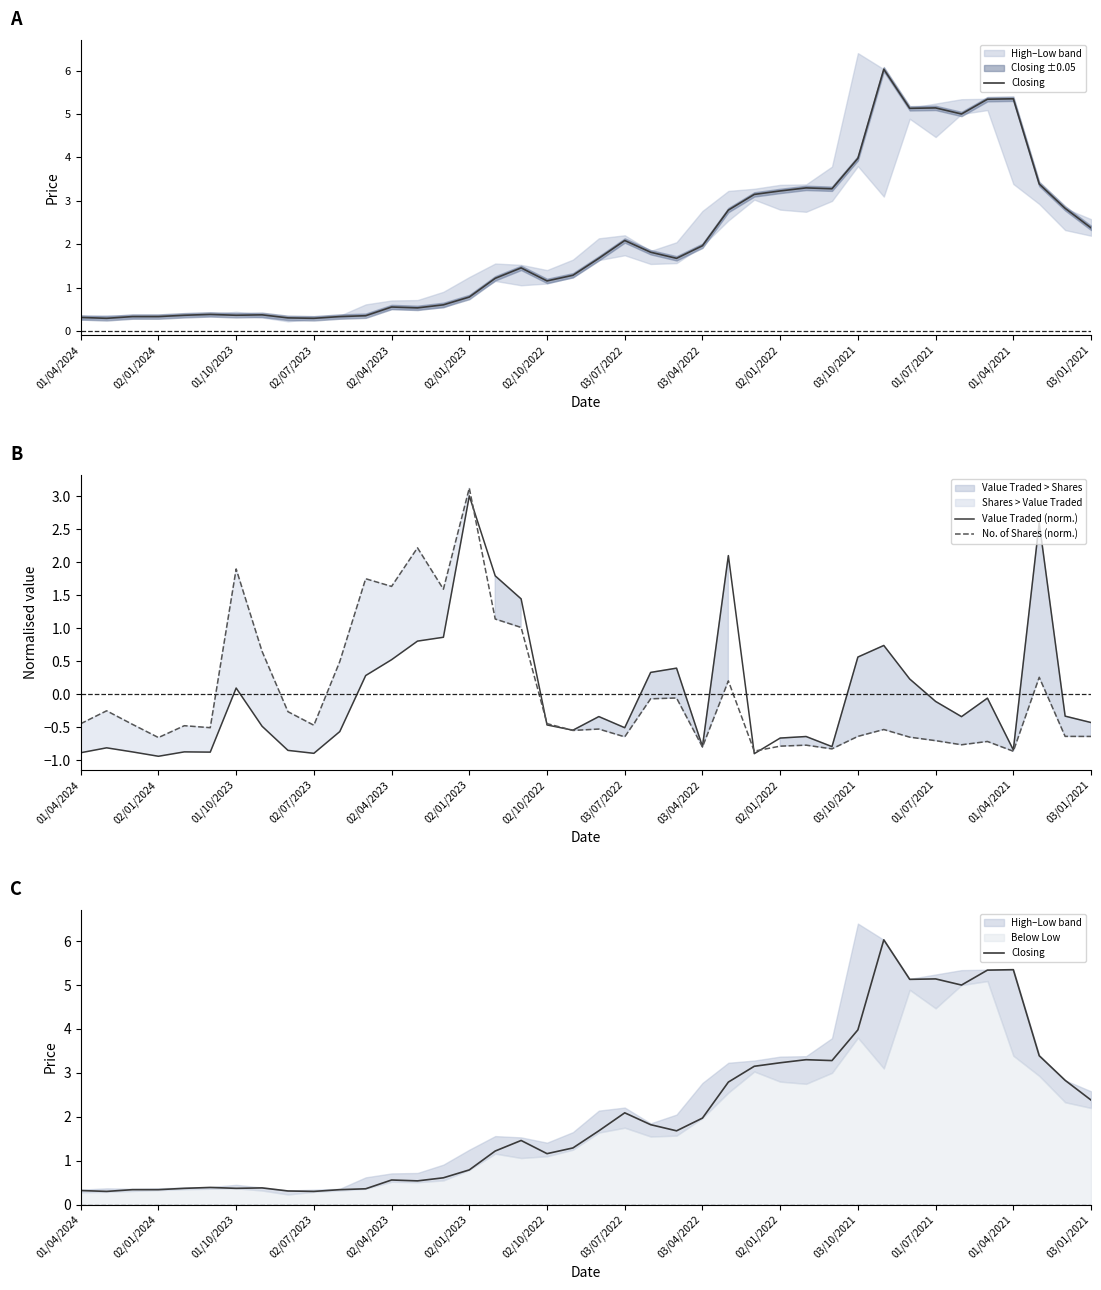

The value of Value Traded (norm.) at 02/01/2022 is -0.7. True or false?

True